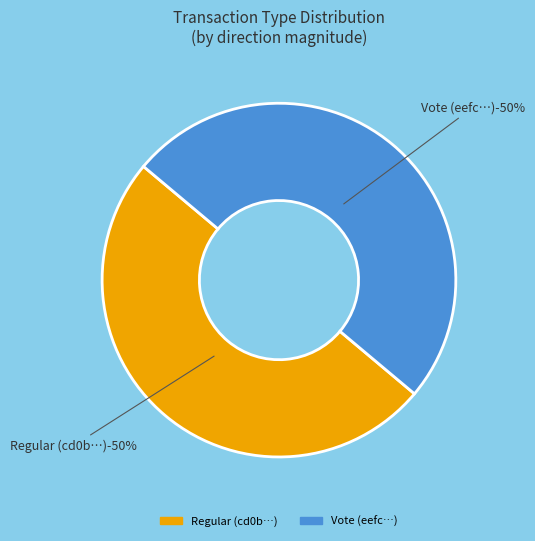

Which slice is the smallest?

tx_type: Regular